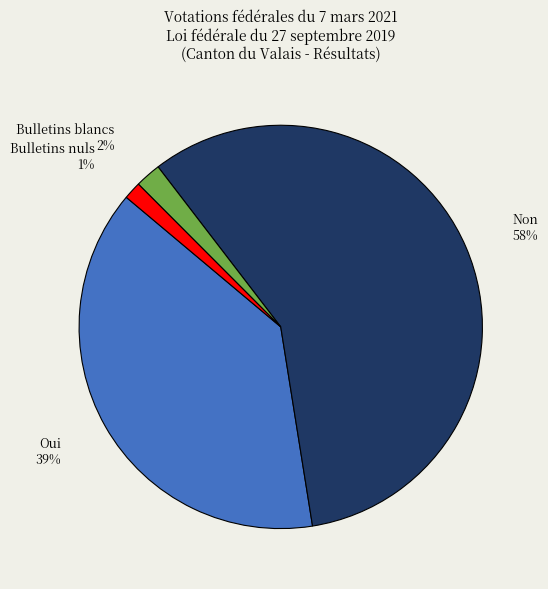

How many slices are in this pie chart?

4